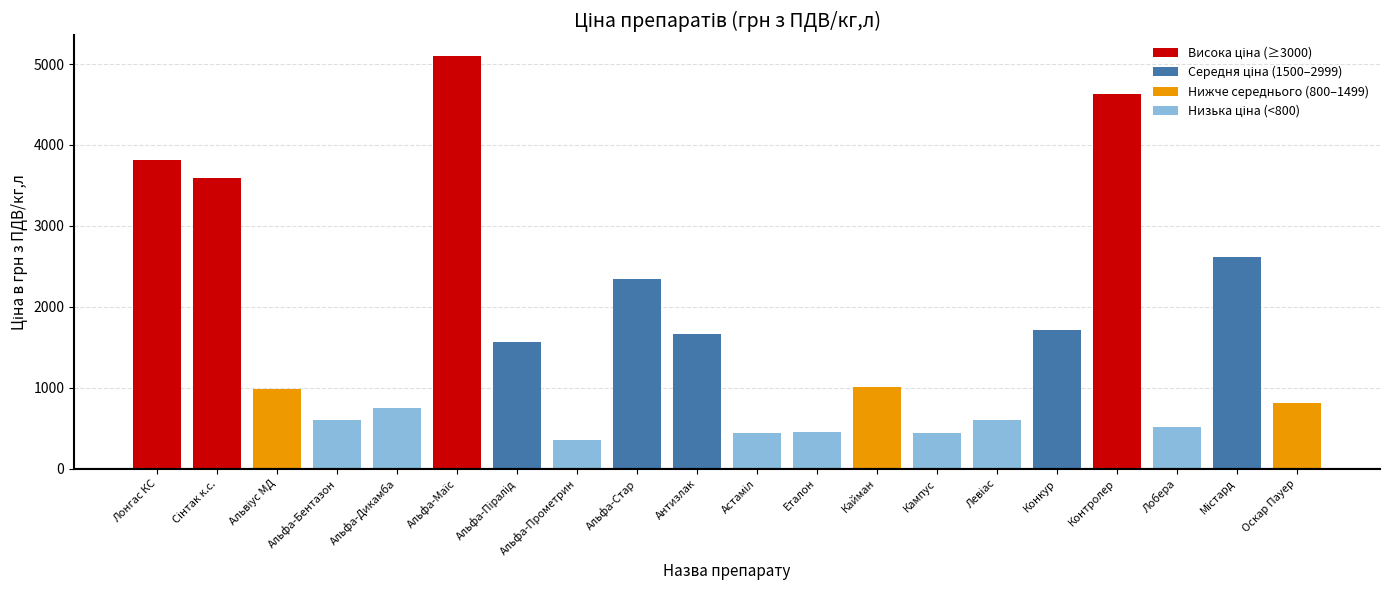

List the labels in order of value, largest first.

Альфа-Маїс, Контролер, Лонгас КС, Сінтак к.с., Містард, Альфа-Стар, Конкур, Антизлак, Альфа-Піралід, Кайман, Альвіус МД, Оскар Пауер, Альфа-Дикамба, Альфа-Бентазон, Левіас, Лобера, Еталон, Астаміл, Кампус, Альфа-Прометрин